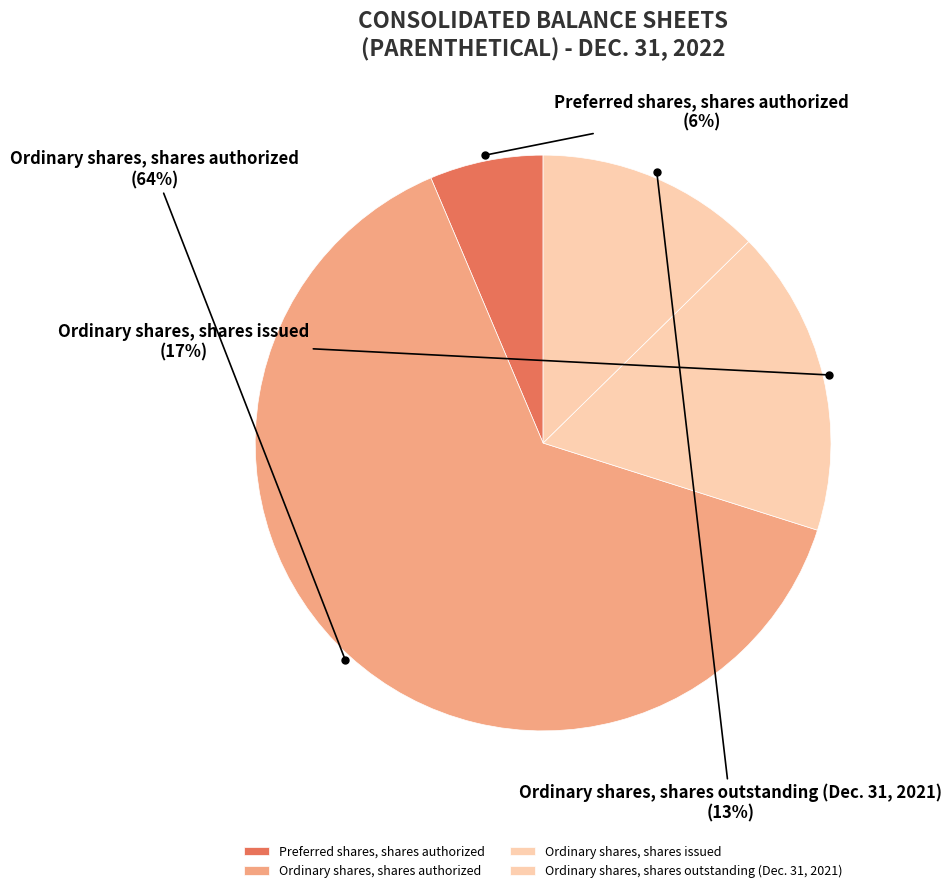

To the nearest percent, what percentage of the pie is Ordinary shares, shares authorized?

64%